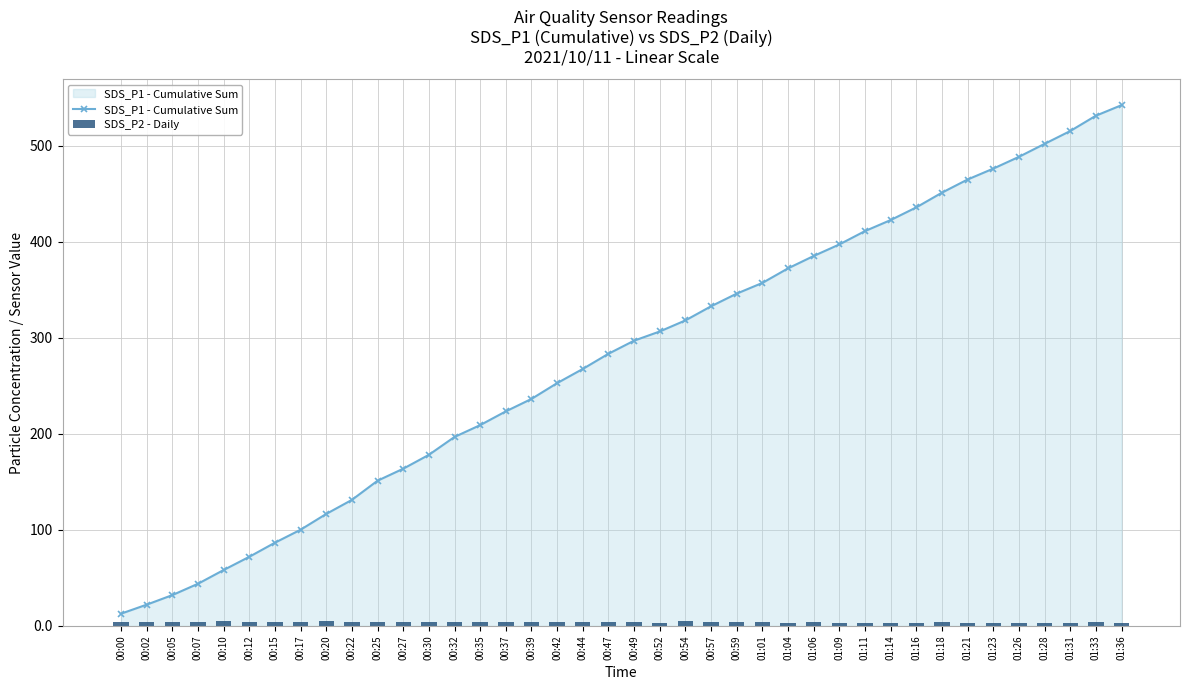

Which category has the lowest value in the SDS_P1 - Cumulative Sum series?

00:00